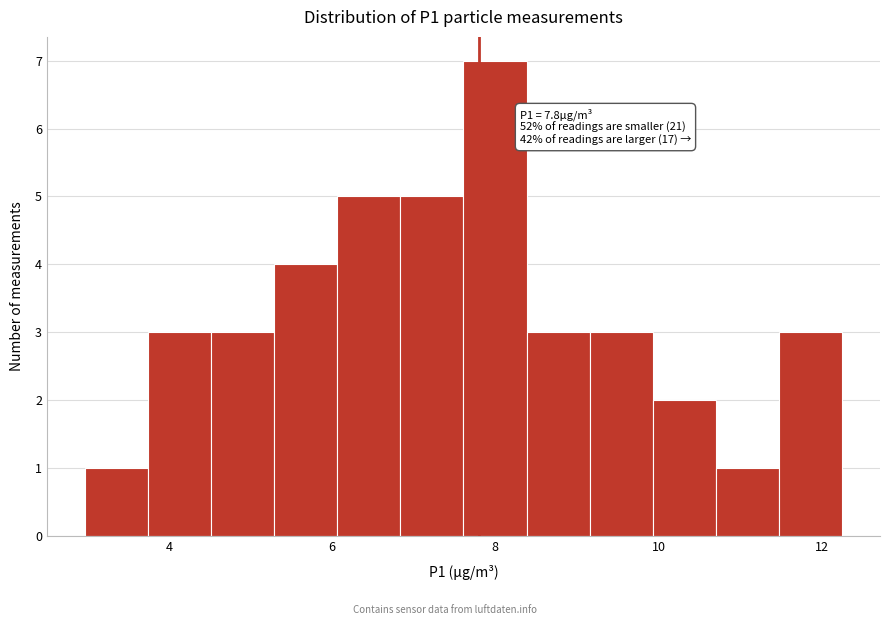

Read against the x-axis, roughly where is the centre of the tallest bar?

8.0